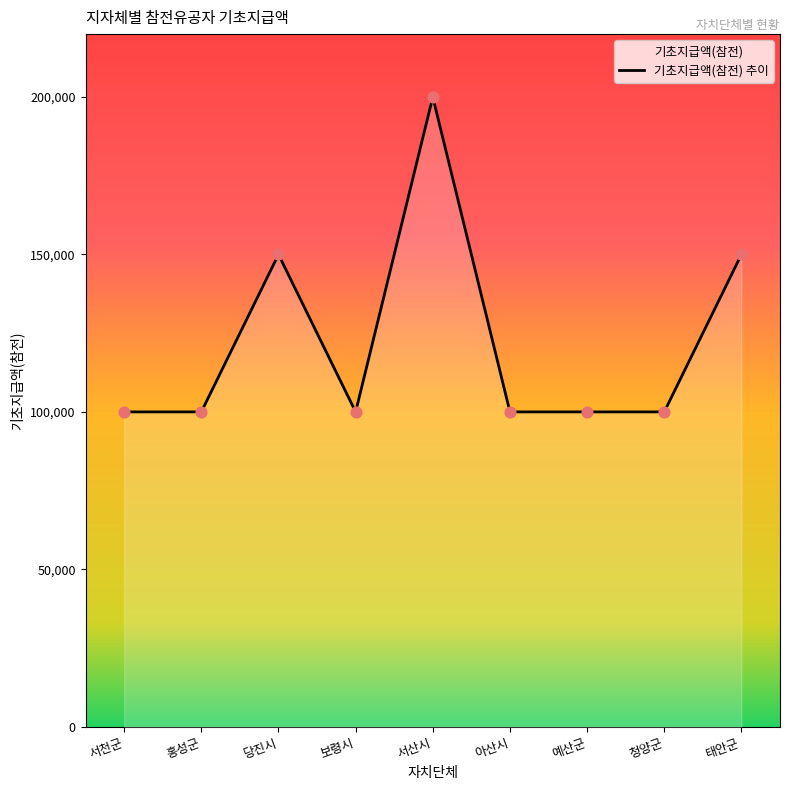

Which has a higher value, 당진시 or 아산시?

당진시